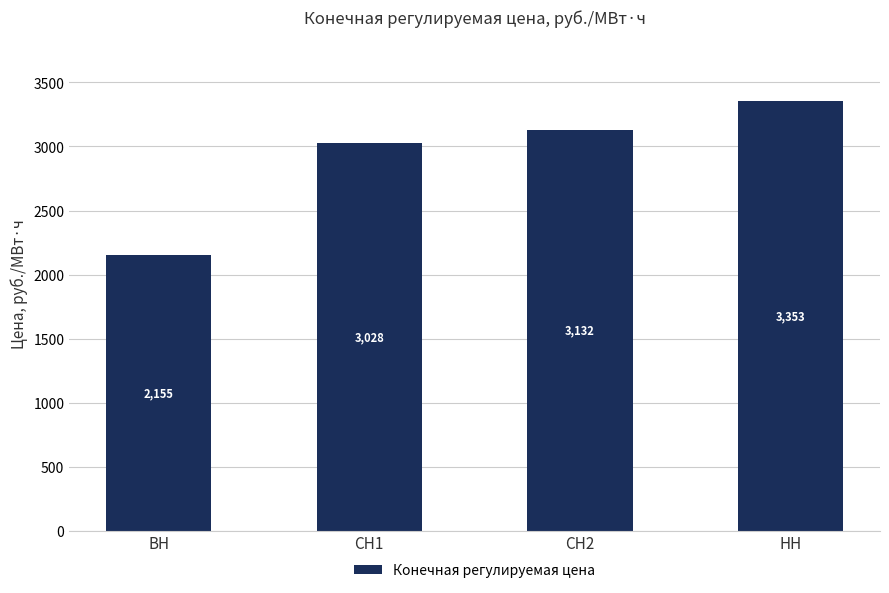

True or false: the data shows 2154.7 at ВН.

True